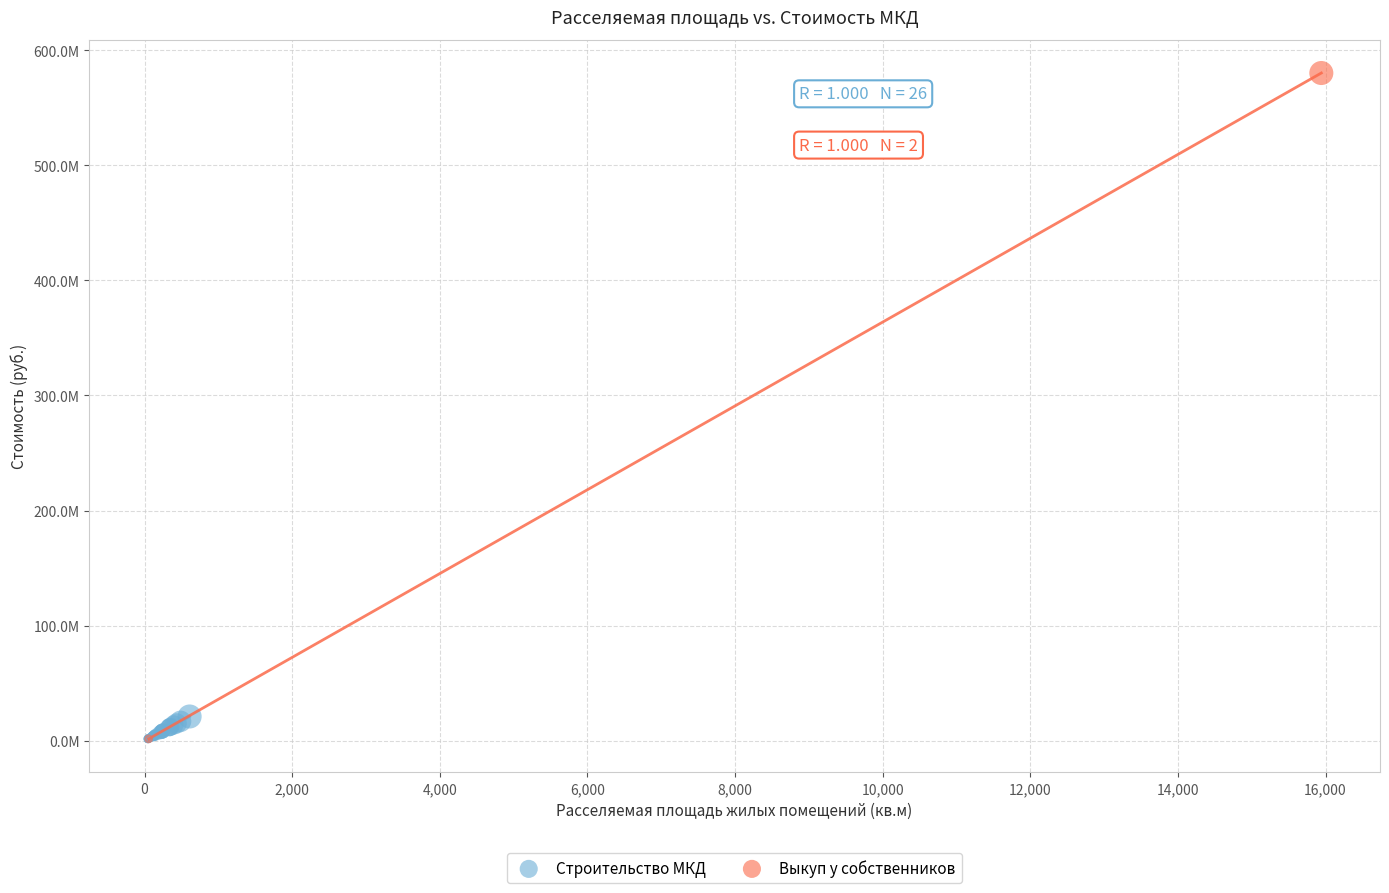

What are all the series names shown in the legend?

Строительство МКД, Выкуп у собственников